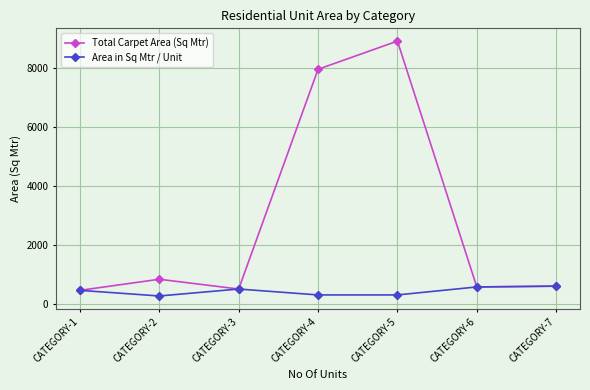

How many lines are shown in the chart?

2